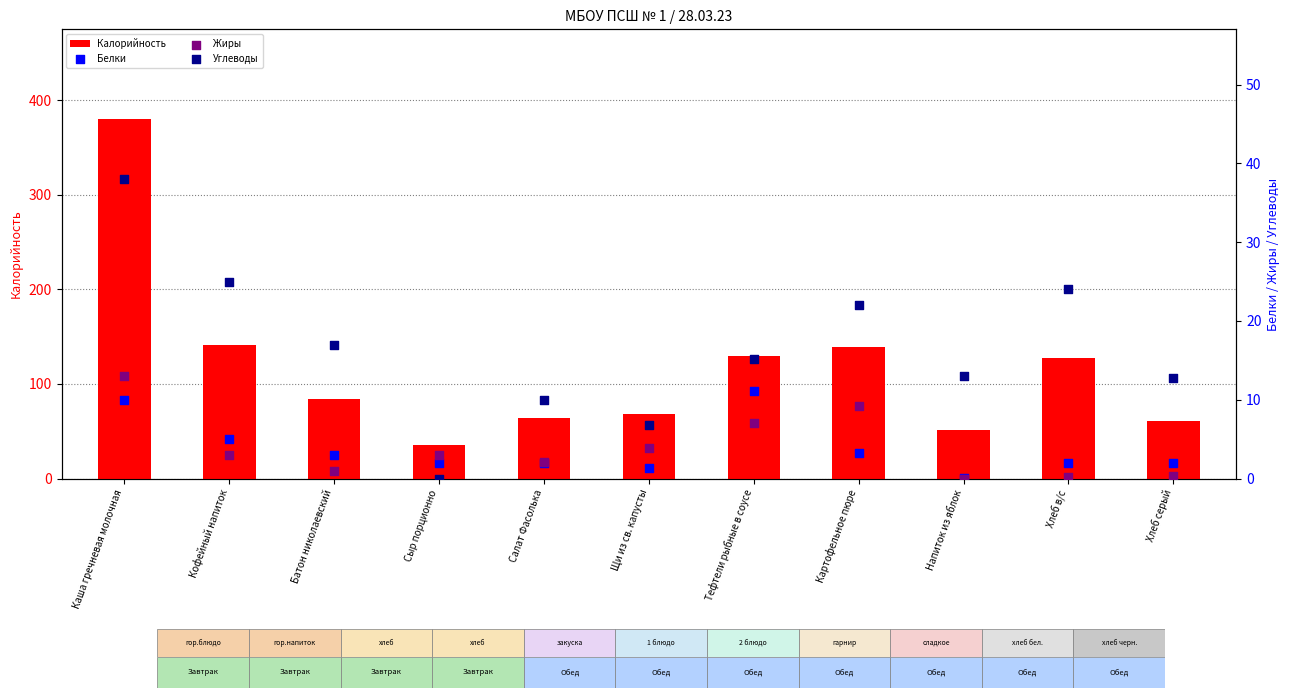

Which series has the widest spread of Y values?

Калорийность